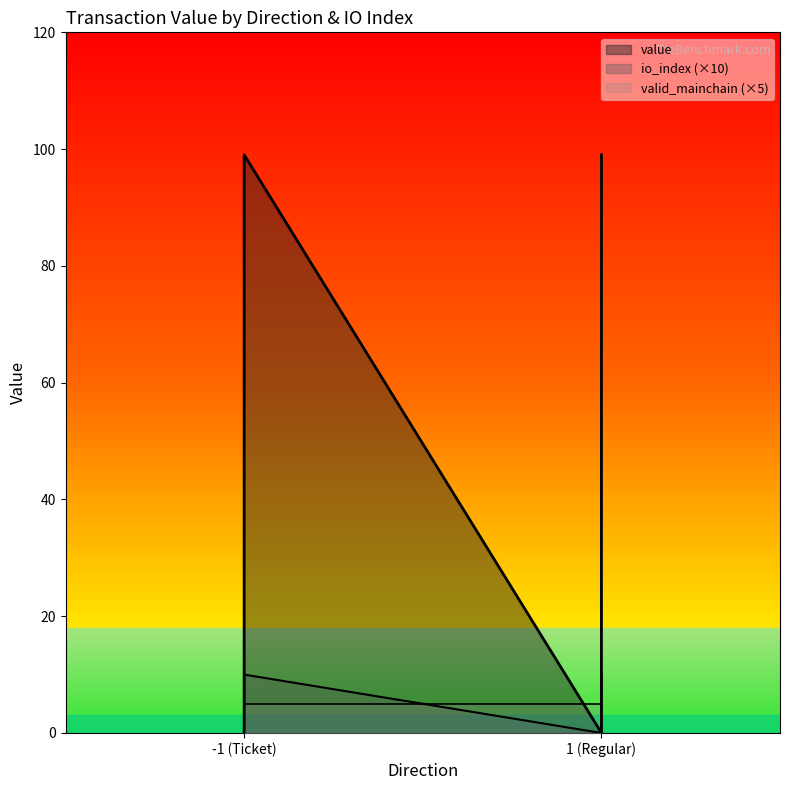

The value of value at 1 (Regular) is 15.3. True or false?

False